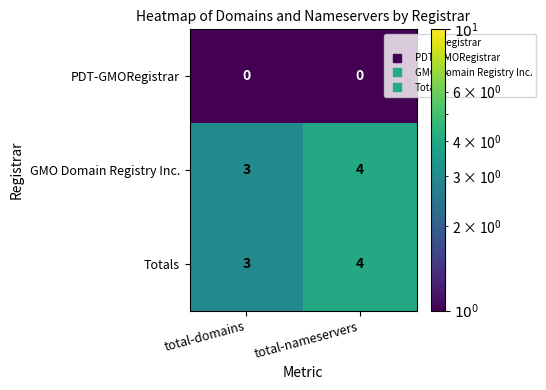

What is the difference between the highest and lowest values at total-domains?

3